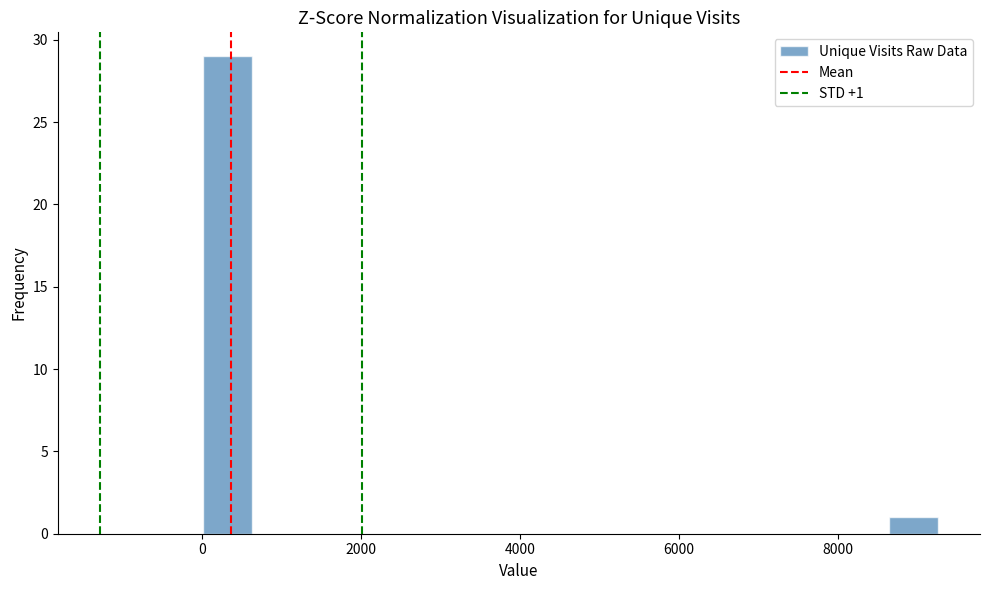

Read against the x-axis, roughly where is the centre of the tallest bar?

400